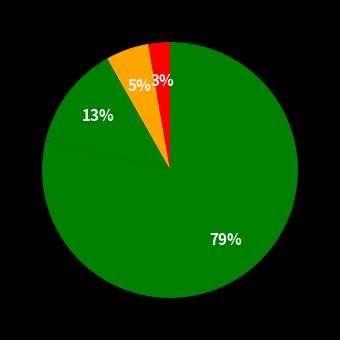

Count the number of slices in the pie.

4